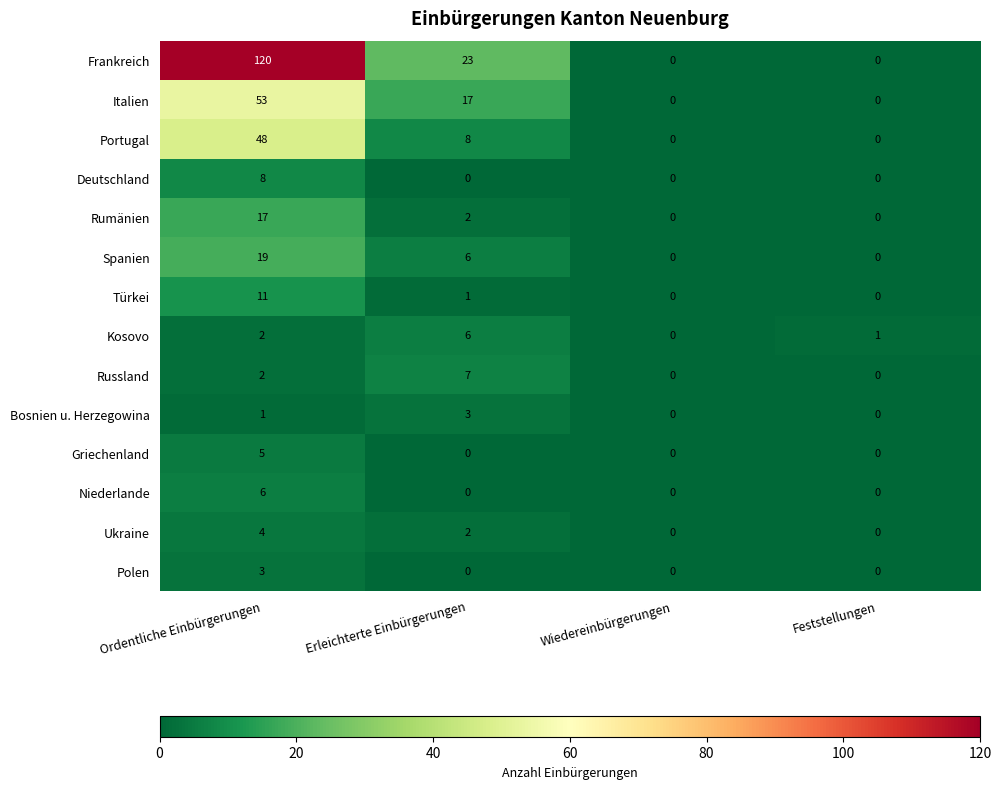

The Kosovo series shows 0 at Wiedereinbürgerungen. True or false?

True